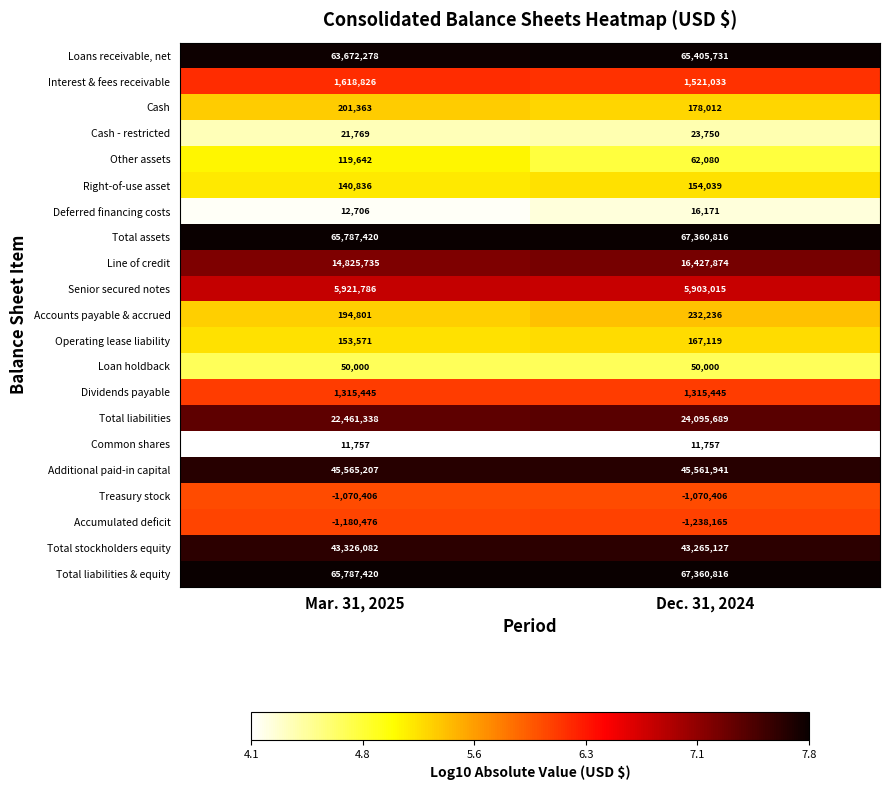

Rank the categories by Total liabilities & equity value from highest to lowest.

Dec. 31, 2024, Mar. 31, 2025